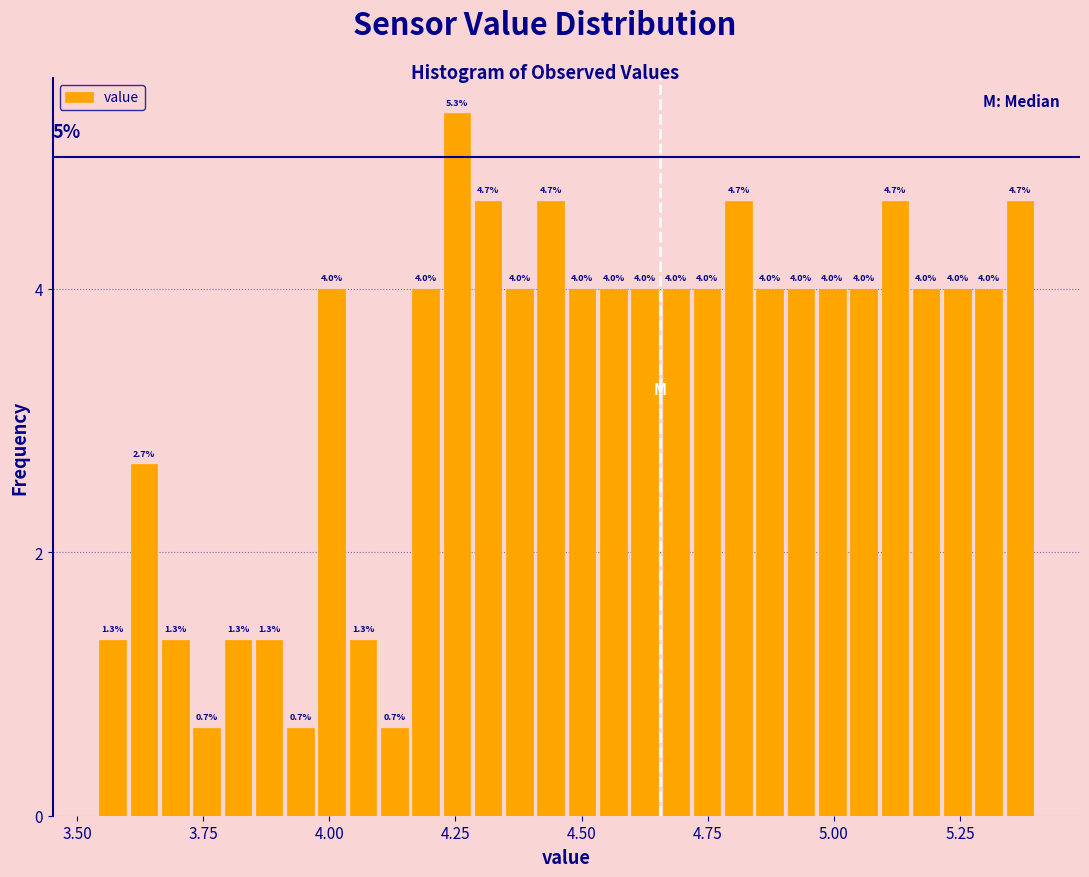

Around what value on the x-axis is the tallest bar? Give the approximate position of its centre, as read against the axis.

4.25